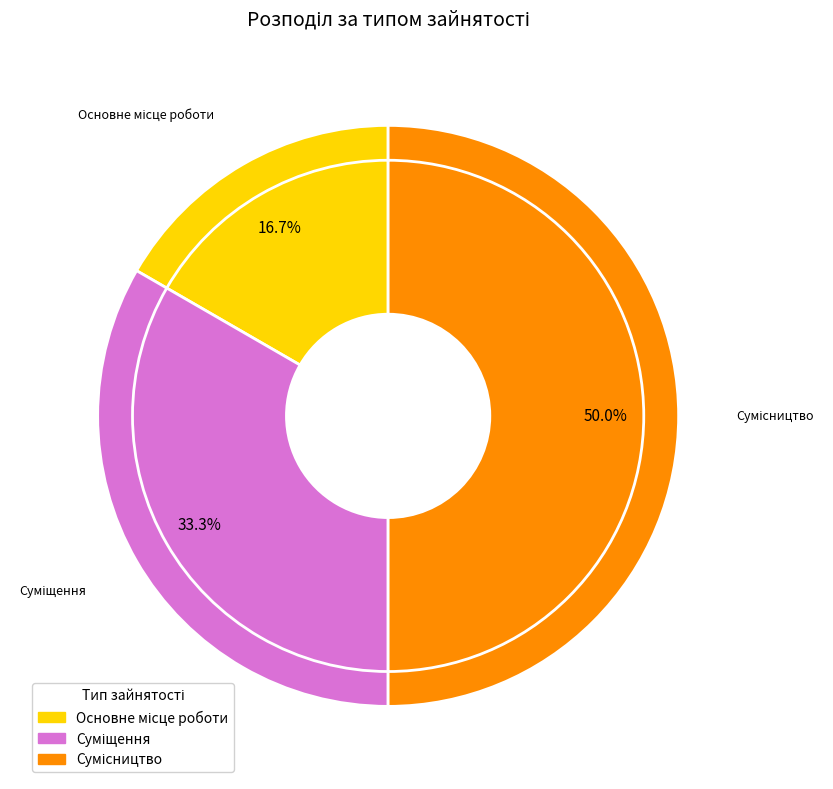

To the nearest percent, what percentage of the pie is Суміщення?

33%